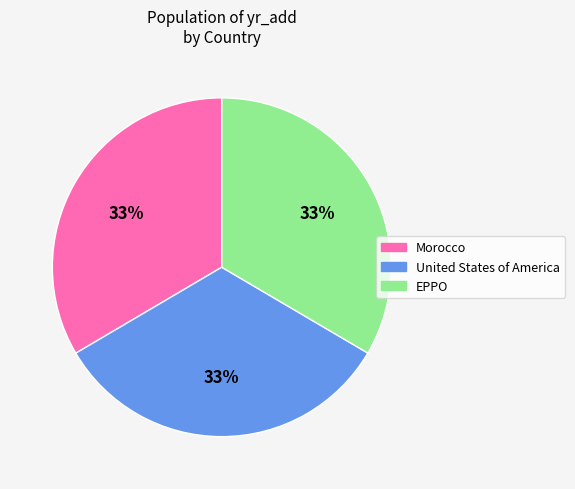

To the nearest percent, what is the average slice percentage?

33%